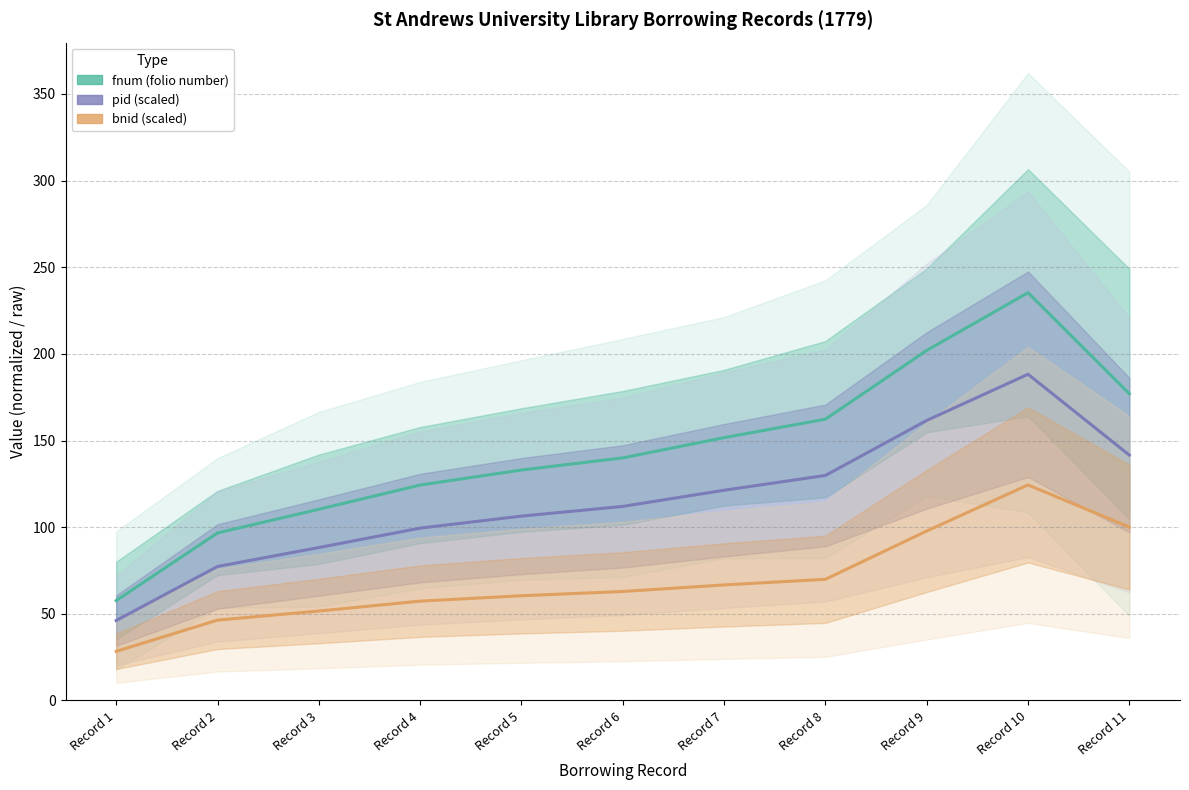

What is the value of the fnum (folio number) point at the 4th from the left?

124.3